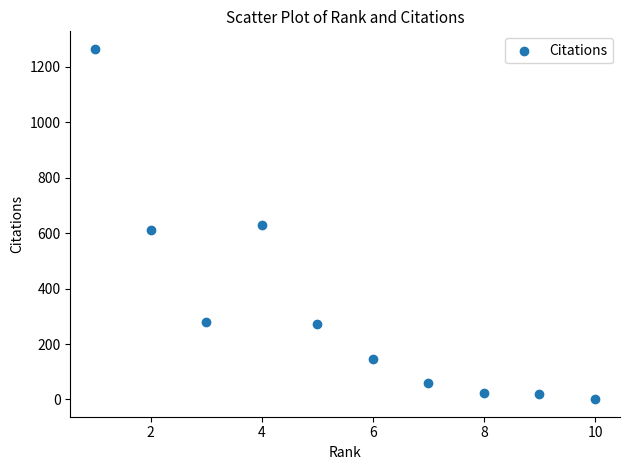

What is the average Y value?

331